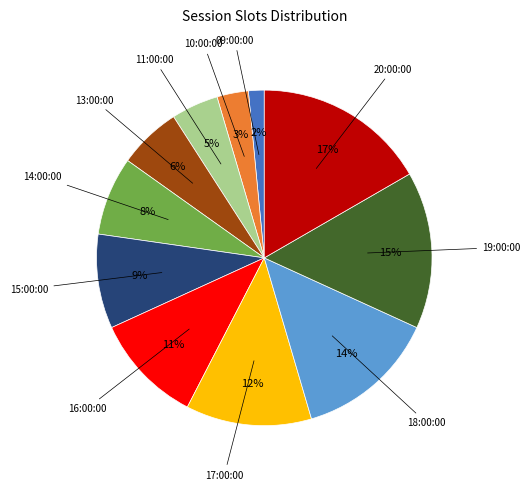

Does any single category account for the majority?

No